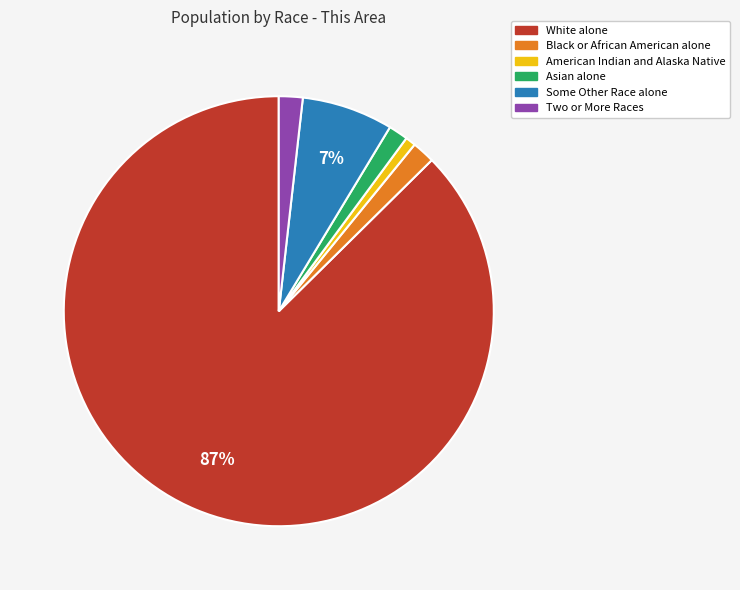

To the nearest percent, what percentage of the pie is Two or More Races?

2%